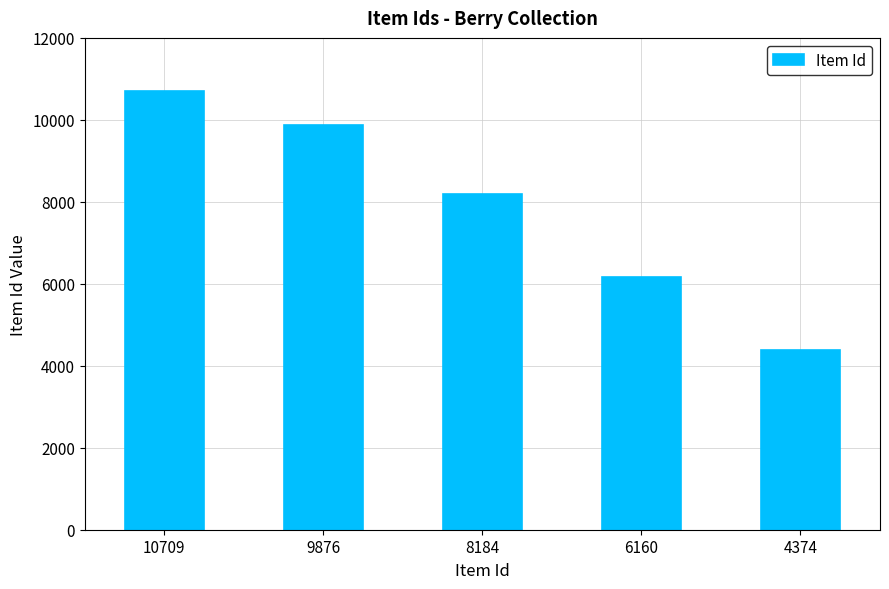

Reading right to left, list all the values displayed in this chart.

4374	6160	8184	9876	10709